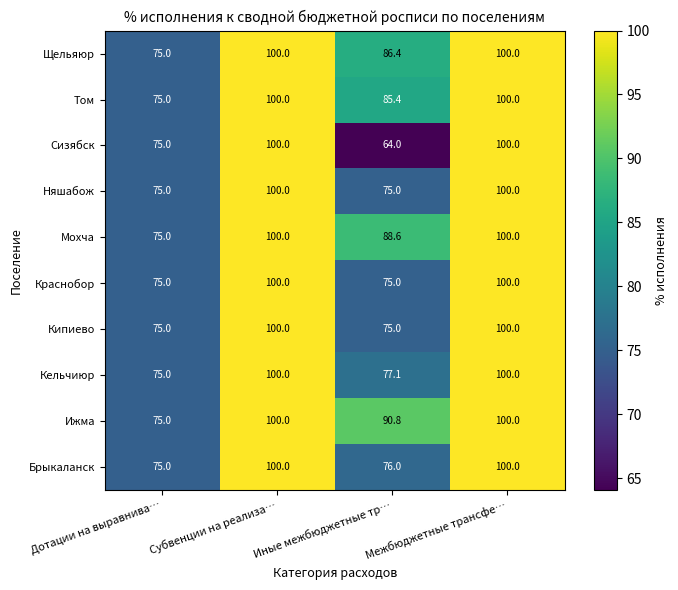

Which series has the widest spread of values?

Сизябск